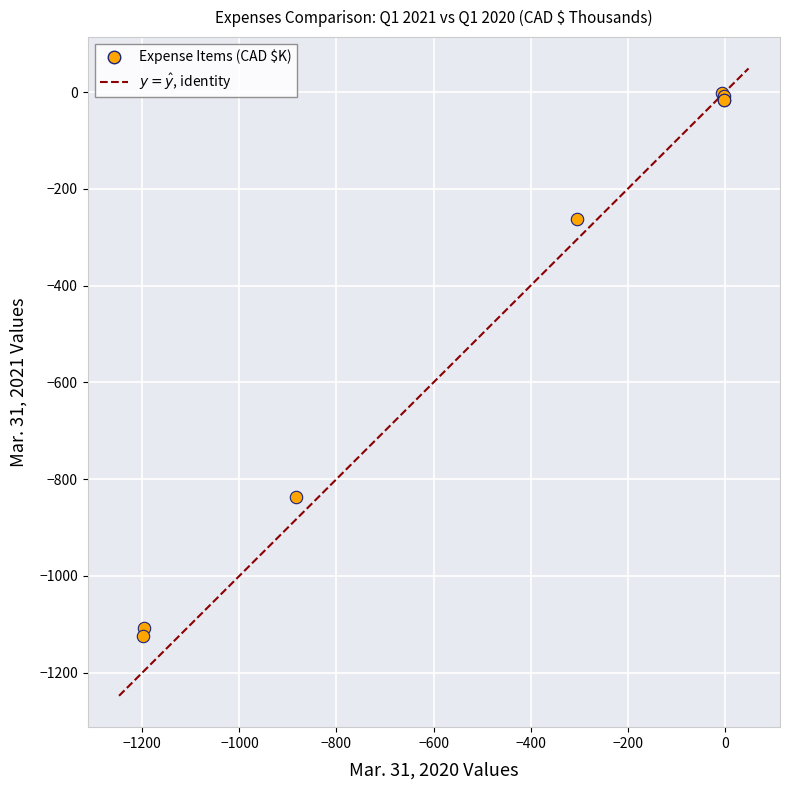

What Y value in the scatter plot is closest to -563?

-837